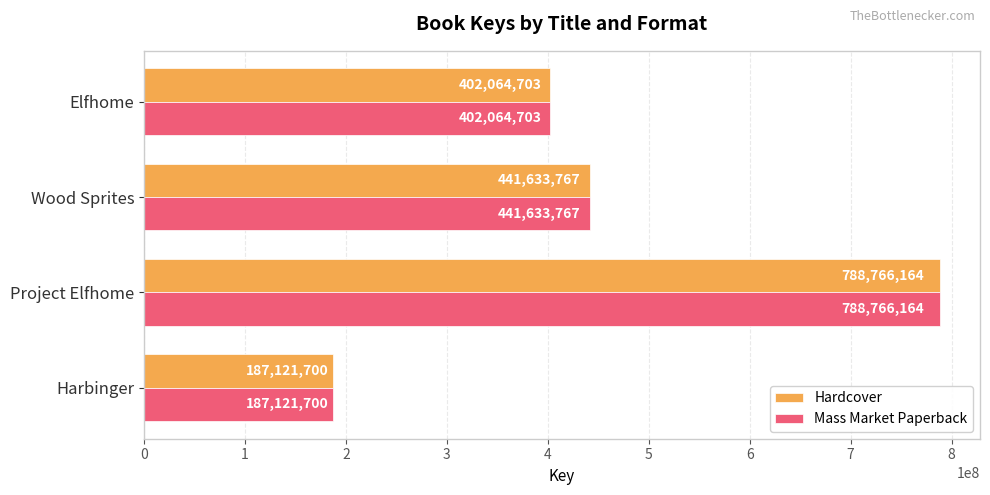

True or false: Hardcover has a value of 788766164 at Project Elfhome.

True